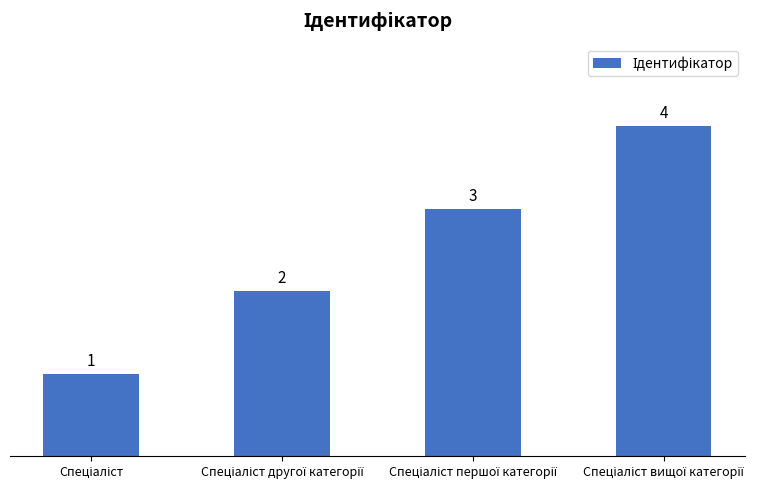

What is the greatest value displayed?

4